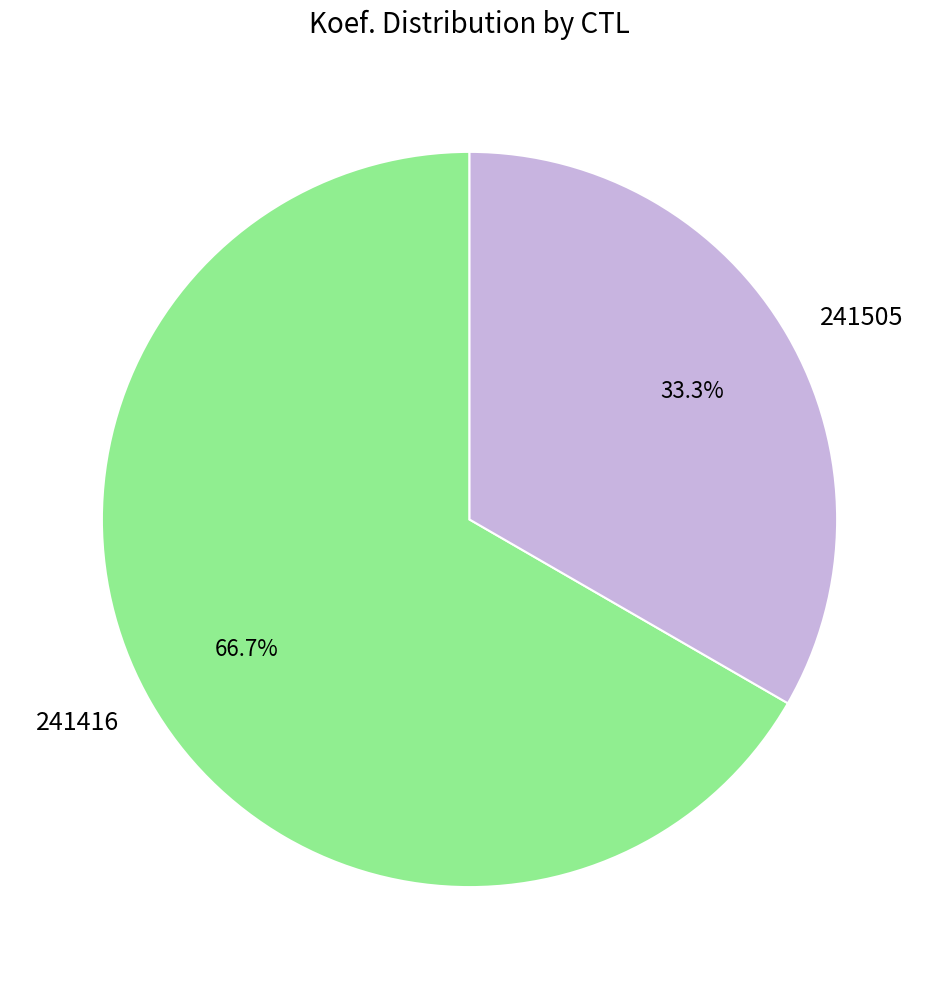

Which slice represents more than half of the pie?

241416